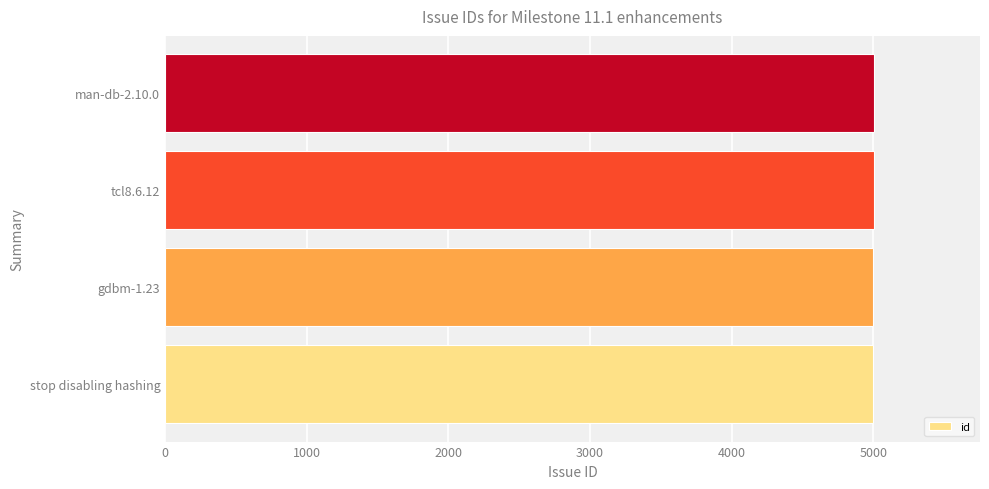

What is the average value?

5000